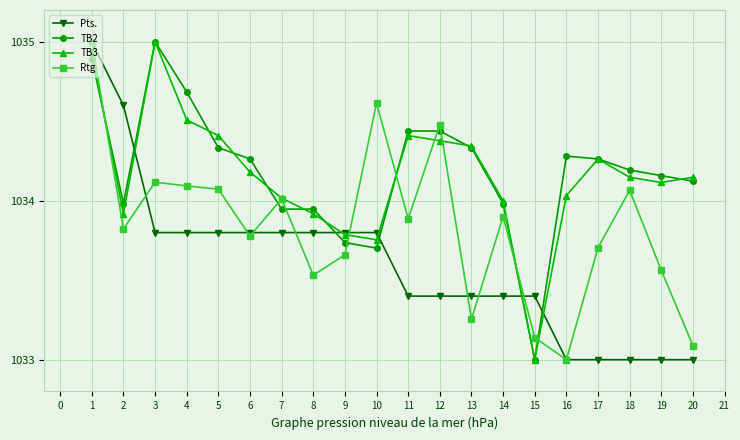

True or false: Rtg has a value of 1034.1 at 3.

True